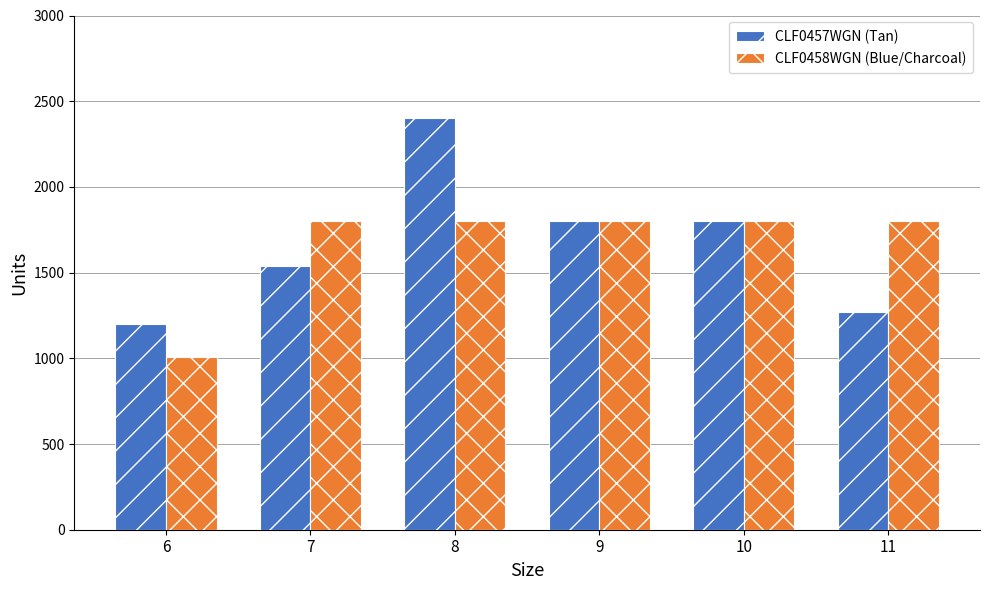

What is the value of the CLF0457WGN (Tan) bar at the 2nd from the left?

1536